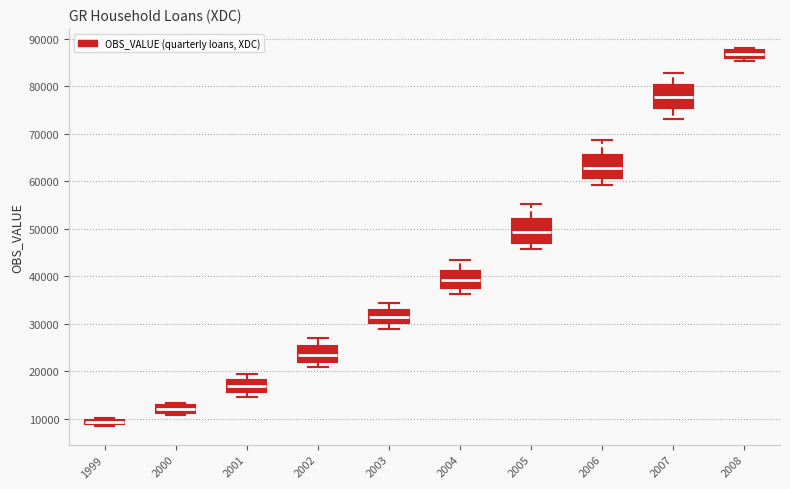

Which box has the lowest median line?

1999